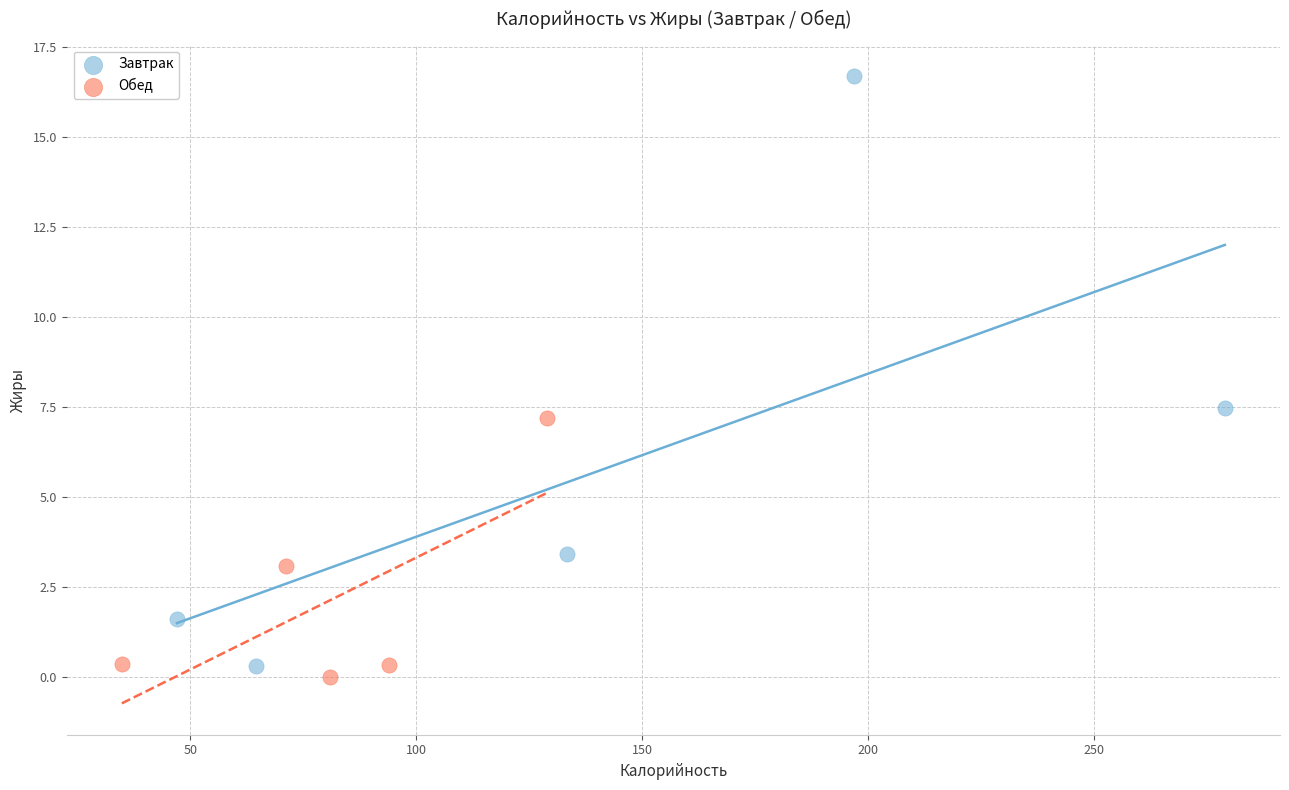

Which series contains the highest Y value?

Завтрак